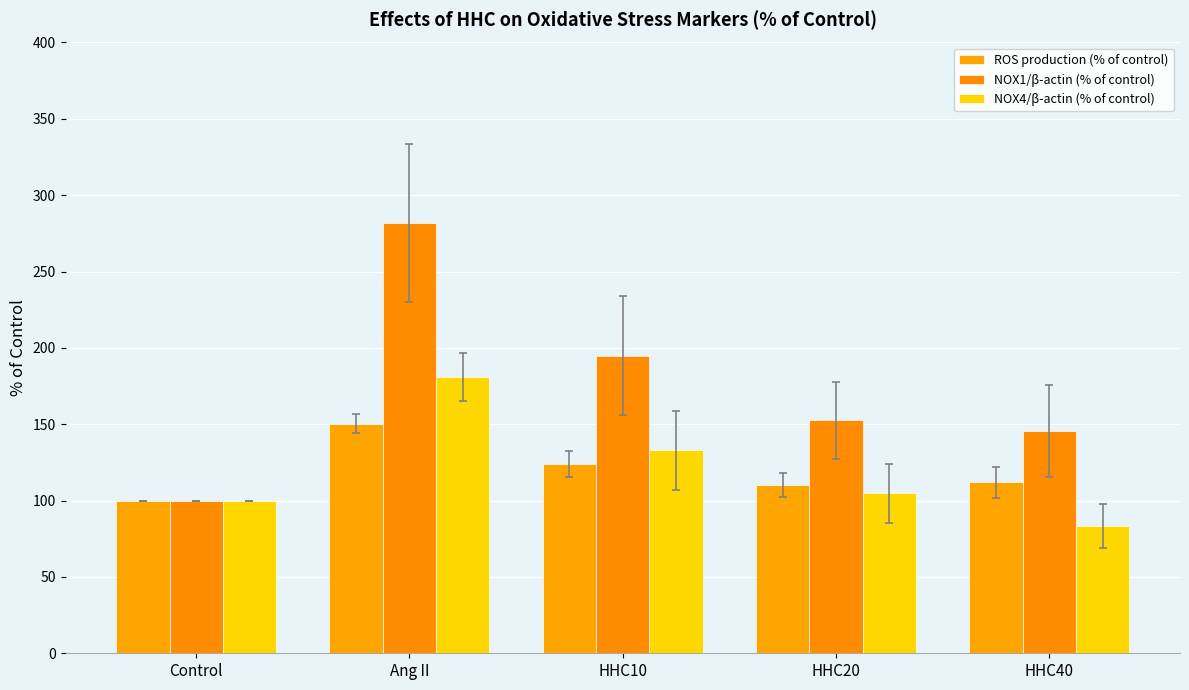

What is the maximum value for NOX1/β-actin (% of control)?

281.7